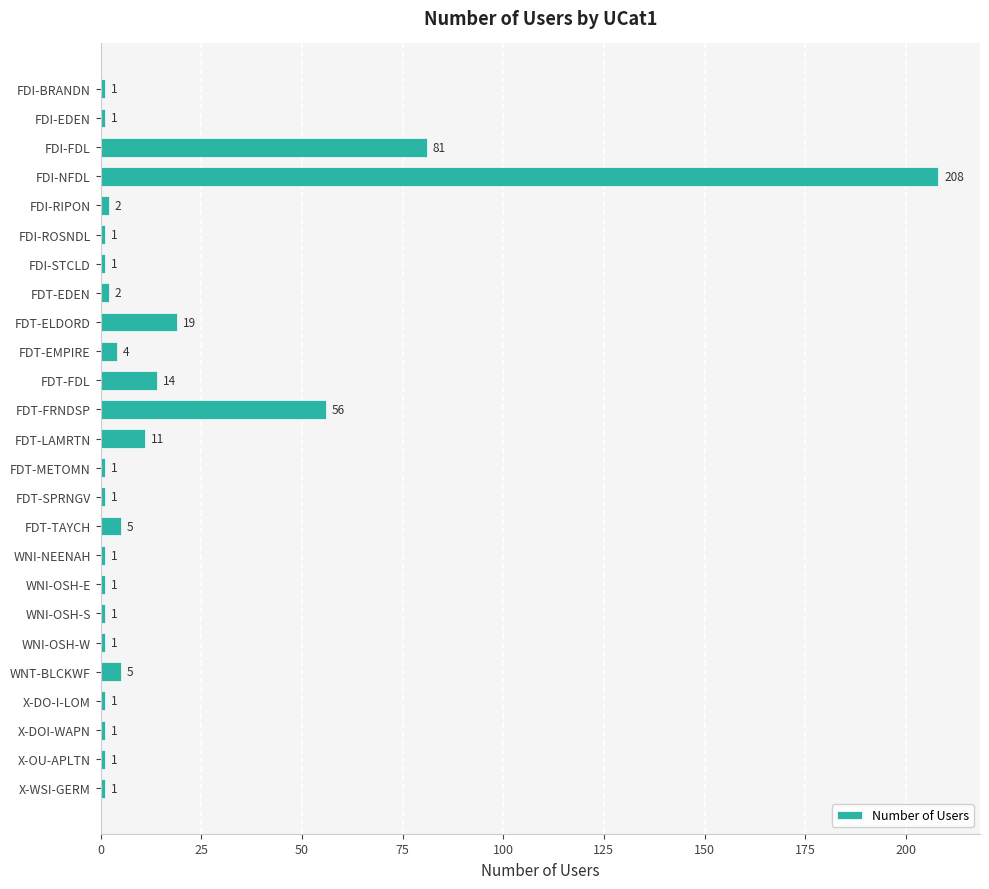

Approximately how many times larger is the value at FDT-ELDORD compared to X-WSI-GERM?

19.0